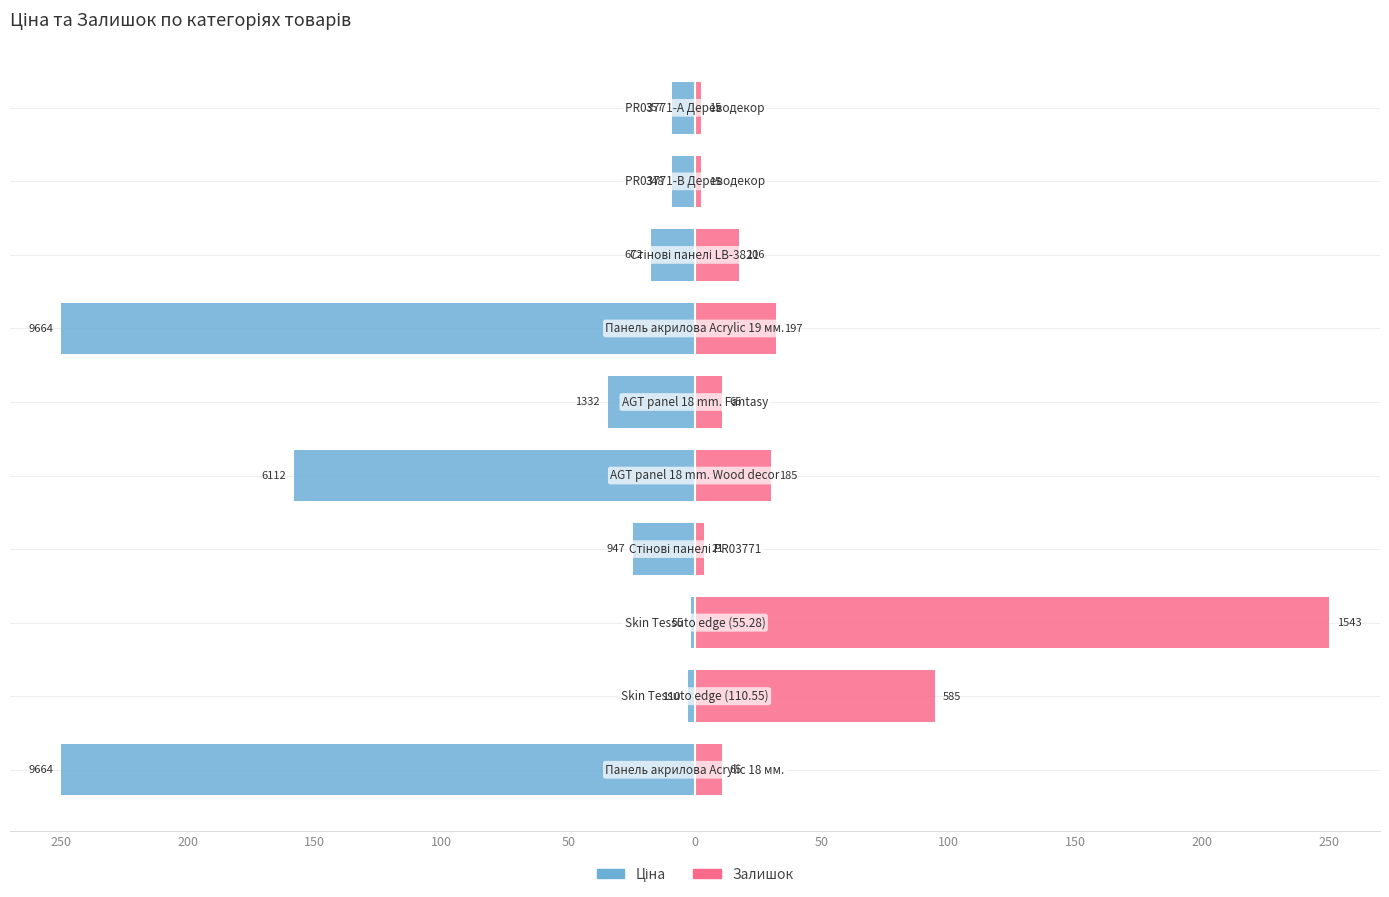

What is the difference between the highest and lowest values at 50?

188.1